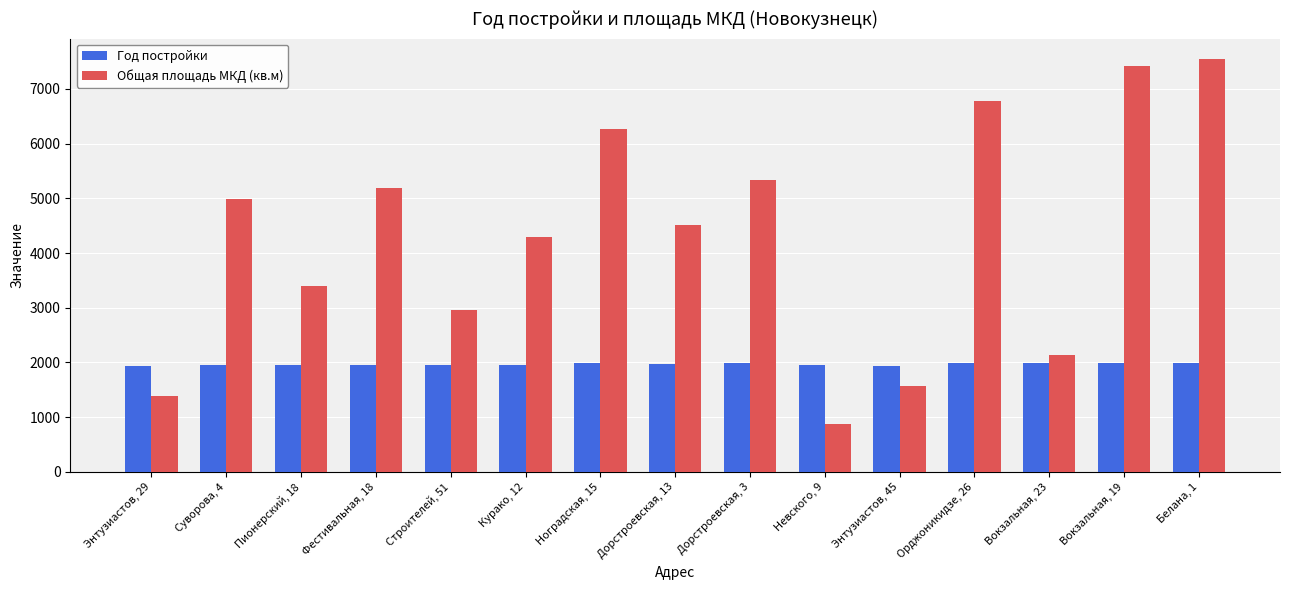

What value does the Год постройки series have at Вокзальная, 19?

1994.0